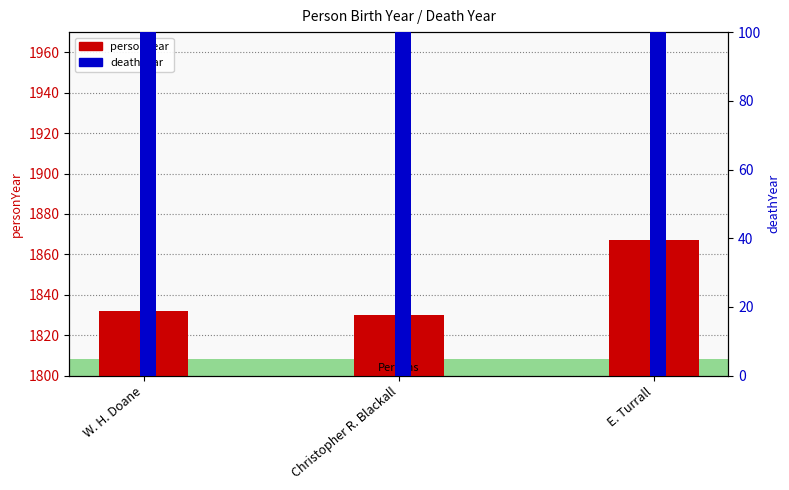

What are all the series names shown in the legend?

personYear, deathYear